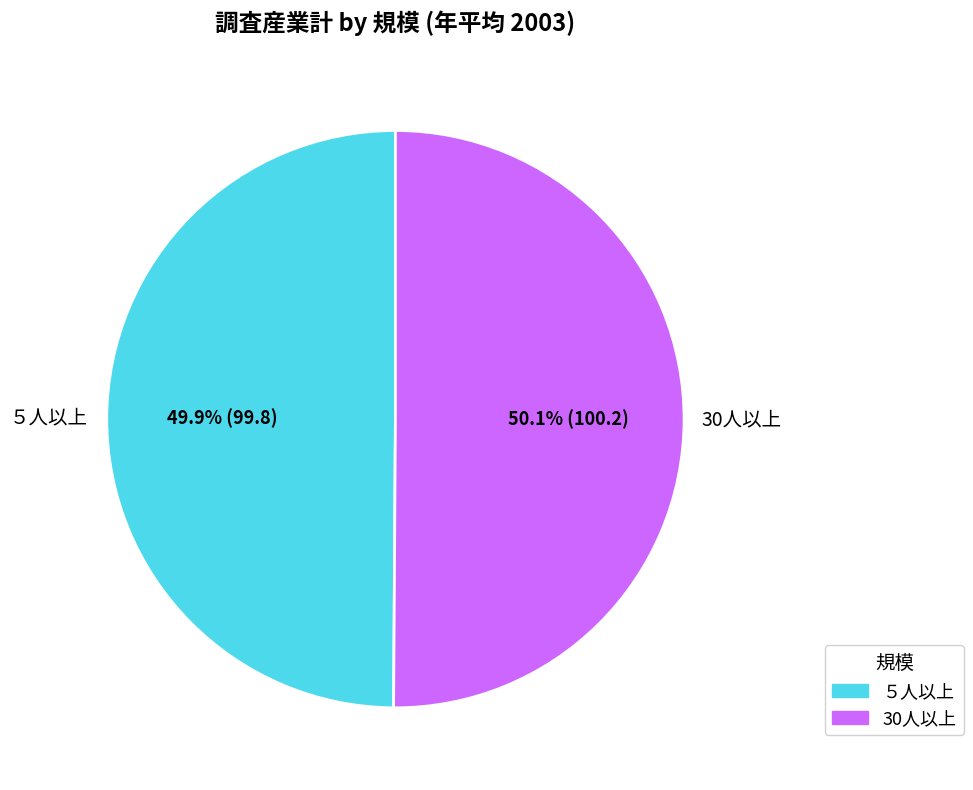

How many segments does this pie chart have?

2